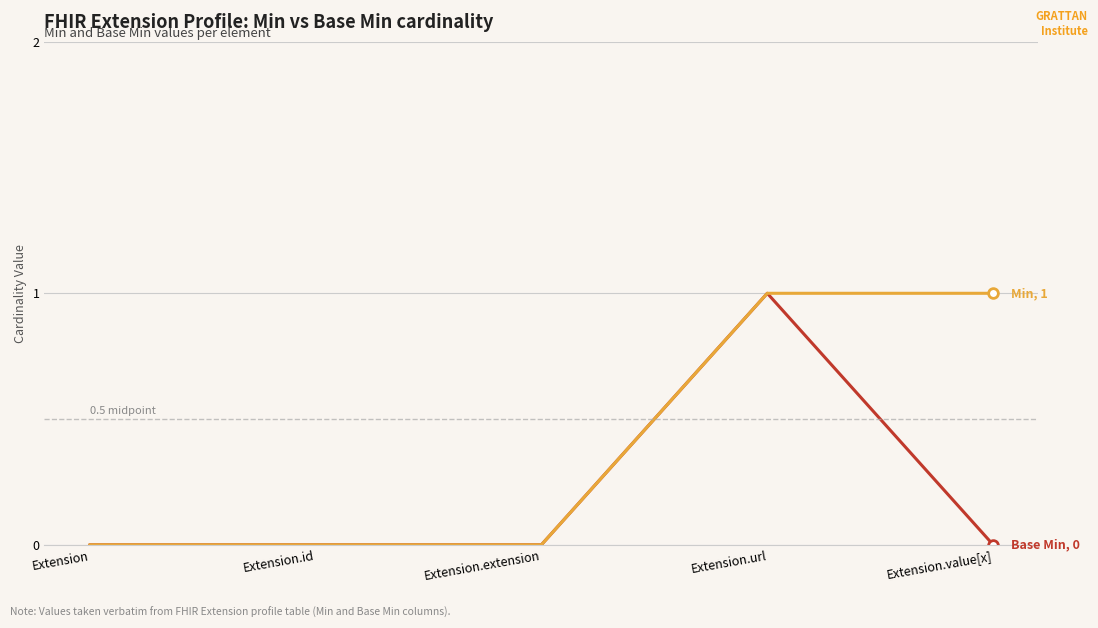

At which category is the sum across all series the highest?

Extension.url